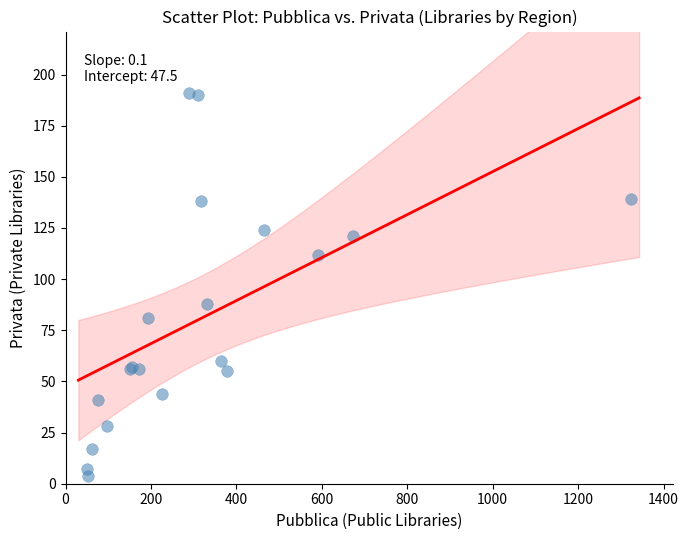

What Y value in the scatter plot is closest to 97?

88